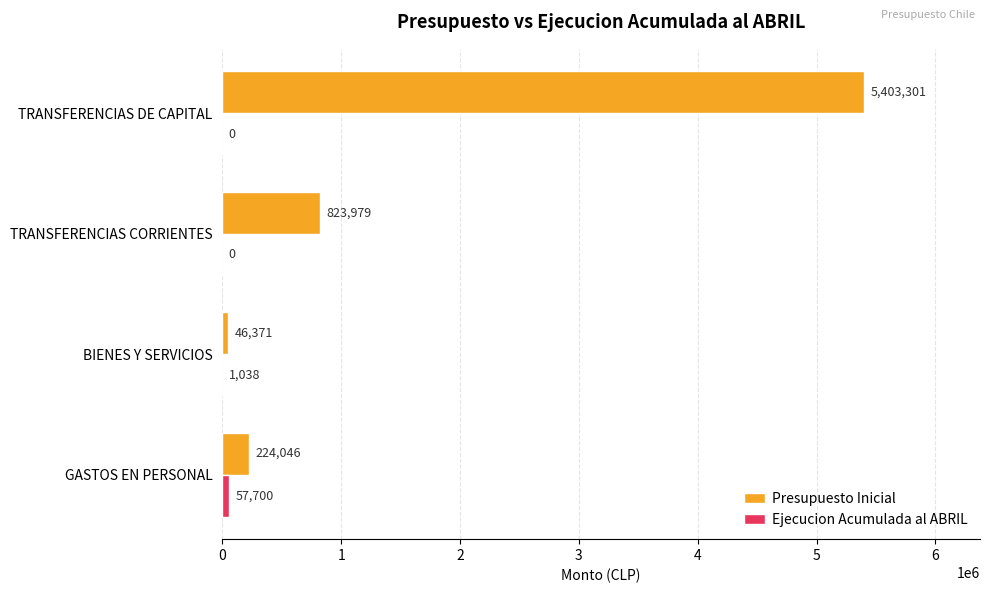

Between BIENES Y SERVICIOS and TRANSFERENCIAS DE CAPITAL, which series saw the biggest shift?

Presupuesto Inicial